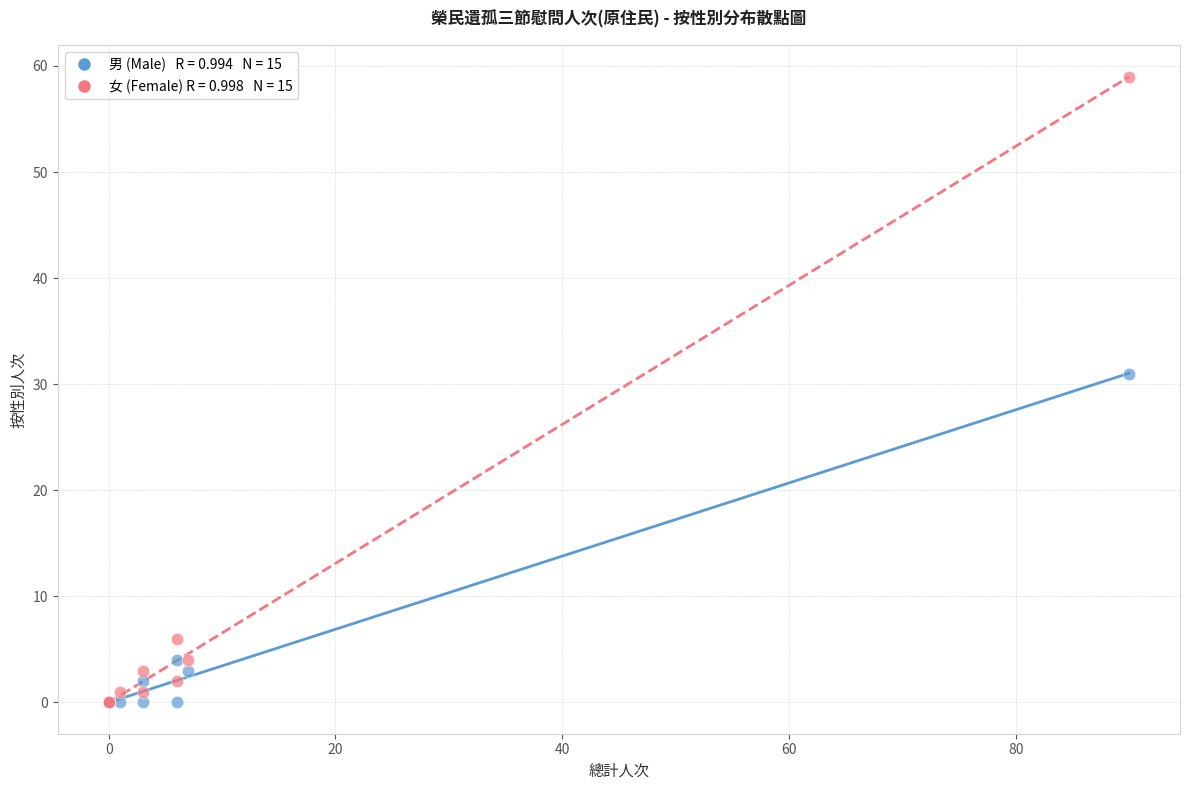

Across all series, what Y value is closest to 29?

31